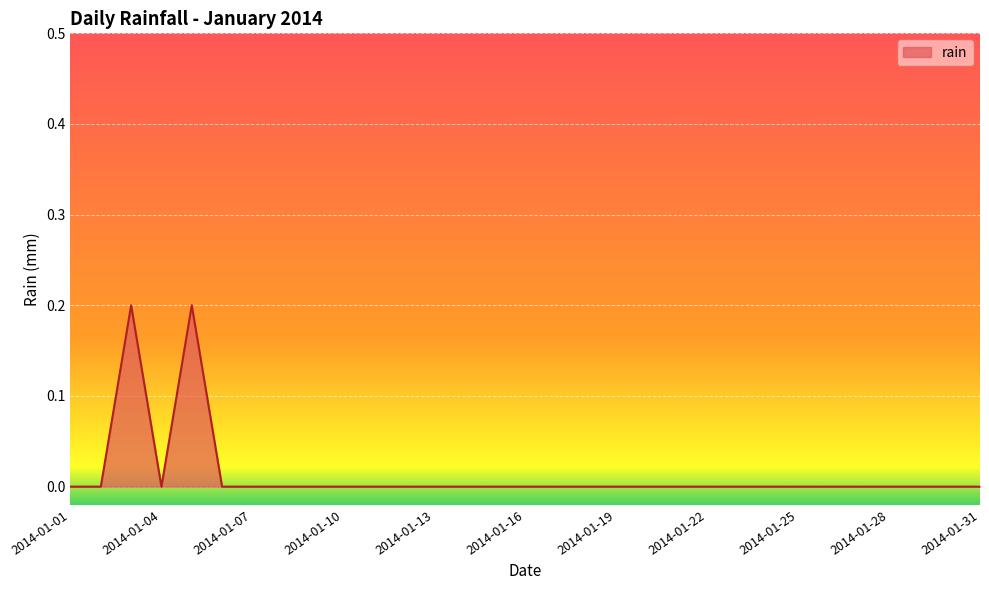

How many lines are shown in the chart?

1